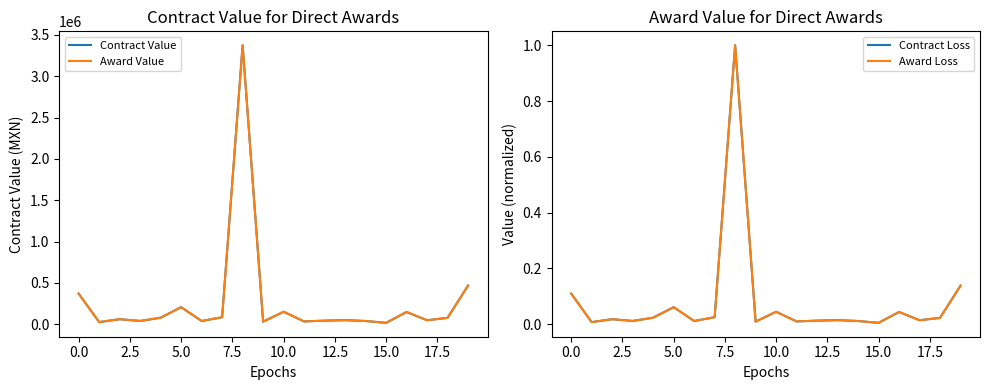

What is the minimum value for Award Value?

17880.0